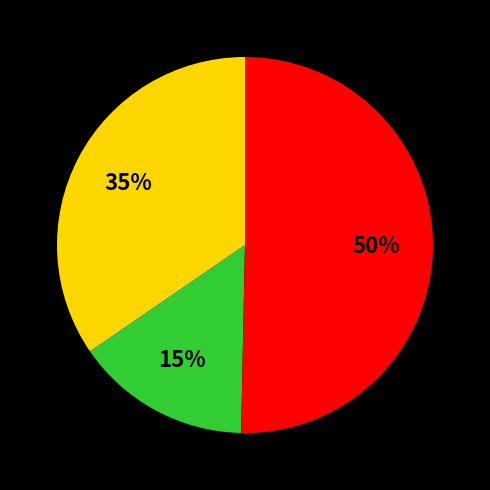

To the nearest percent, what is the difference between the largest and smallest slice percentages?

35%